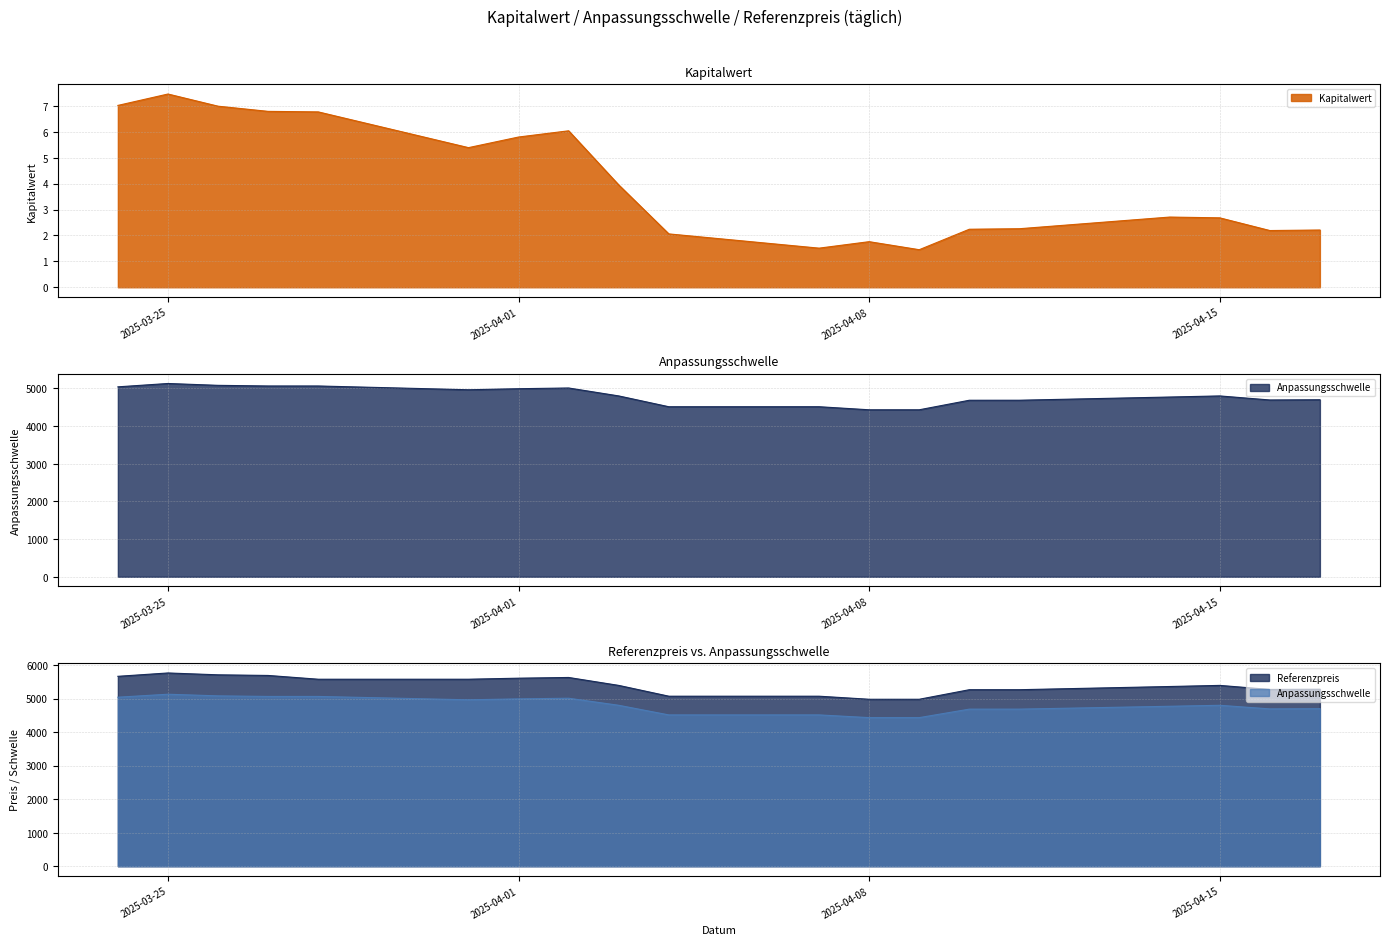

Reading left to right, transcribe all the data shown in this chart.

Kapitalwert: 7.0	7.5	7.0	6.8	6.8	5.4	5.8	6.0	4.0	2.1	1.5	1.8	1.4	2.2	2.3	2.7	2.7	2.2	2.2
Anpassungsschwelle: 5044.1	5133.0	5083.9	5067.0	5066.9	4966.6	4994.4	5013.3	4802.7	4515.4	4515.9	4434.7	4434.6	4687.9	4688.5	4773.4	4802.6	4695.3	4701.5
Referenzpreis: 5667.6	5767.6	5712.2	5693.3	5580.9	5580.9	5611.9	5633.1	5396.5	5074.1	5074.1	4982.8	4982.8	5268.1	5268.1	5363.4	5396.6	5275.7	5282.7